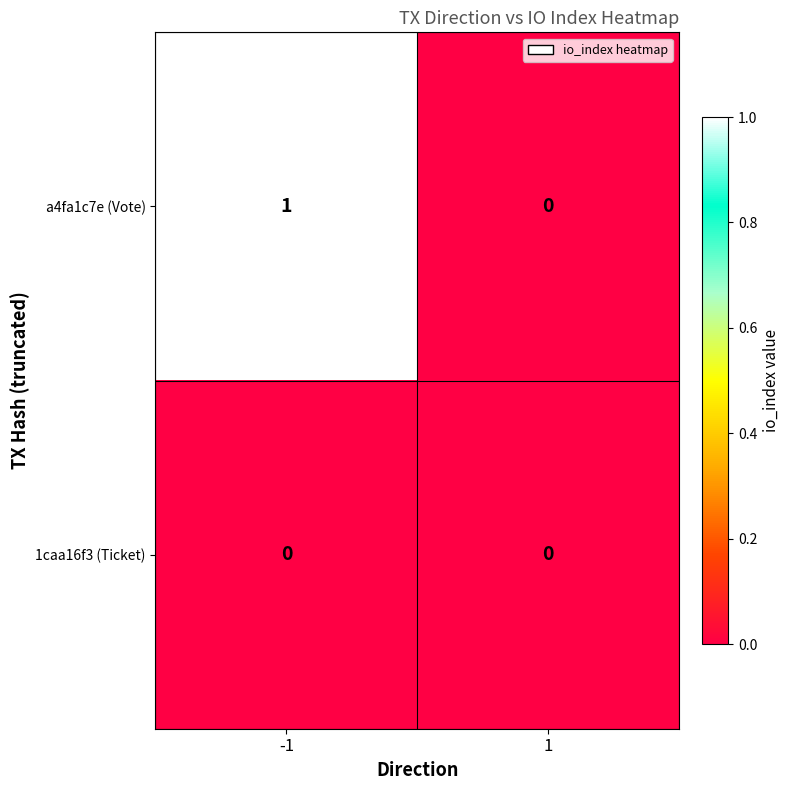

The value of a4fa1c7e (Vote) at -1 is 1. True or false?

True